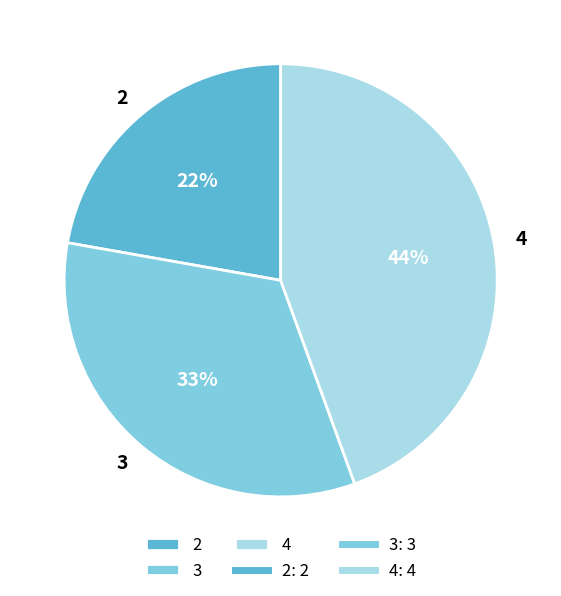

True or false: 4 accounts for 44% of the total.

True